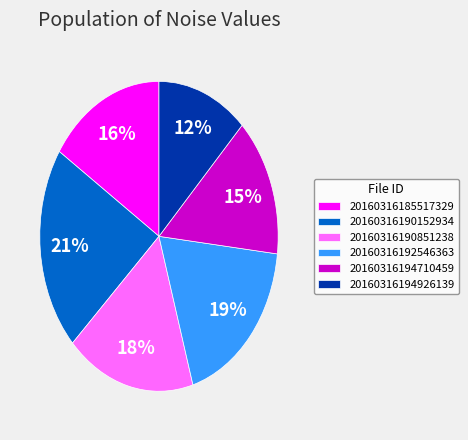

Does 20160316190152934 represent more than half of the total?

No